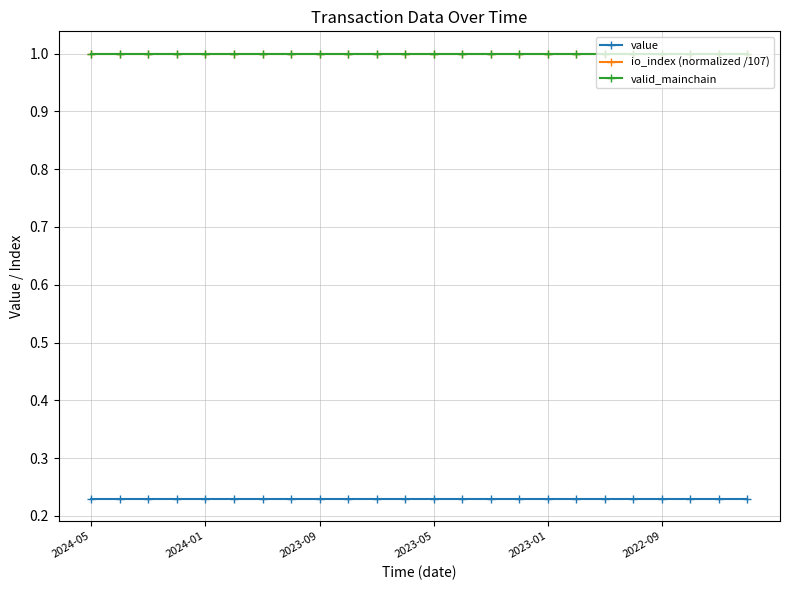

True or false: value and valid_mainchain intersect in this chart.

False